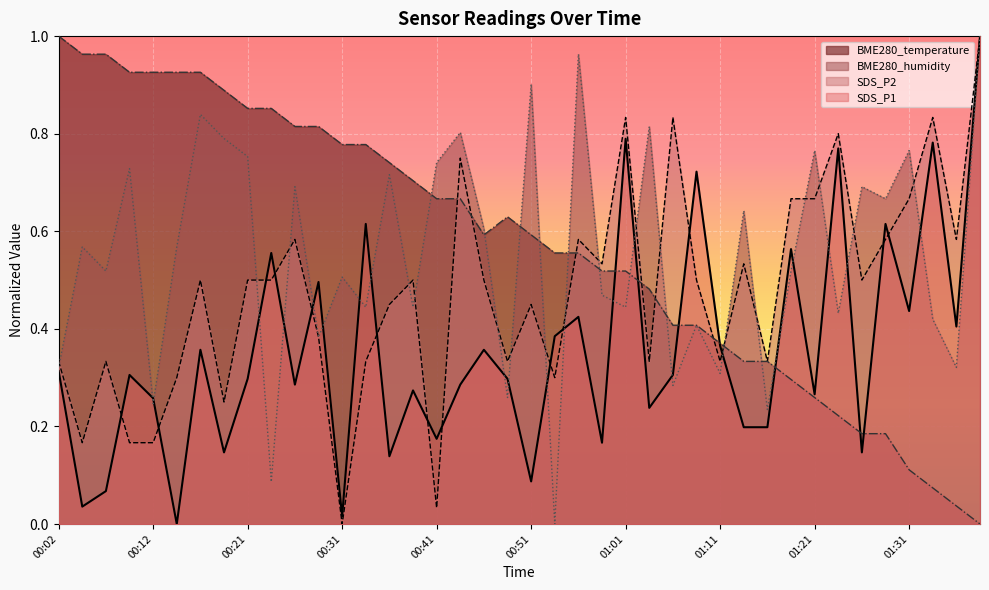

Count the number of categories in the chart.

40